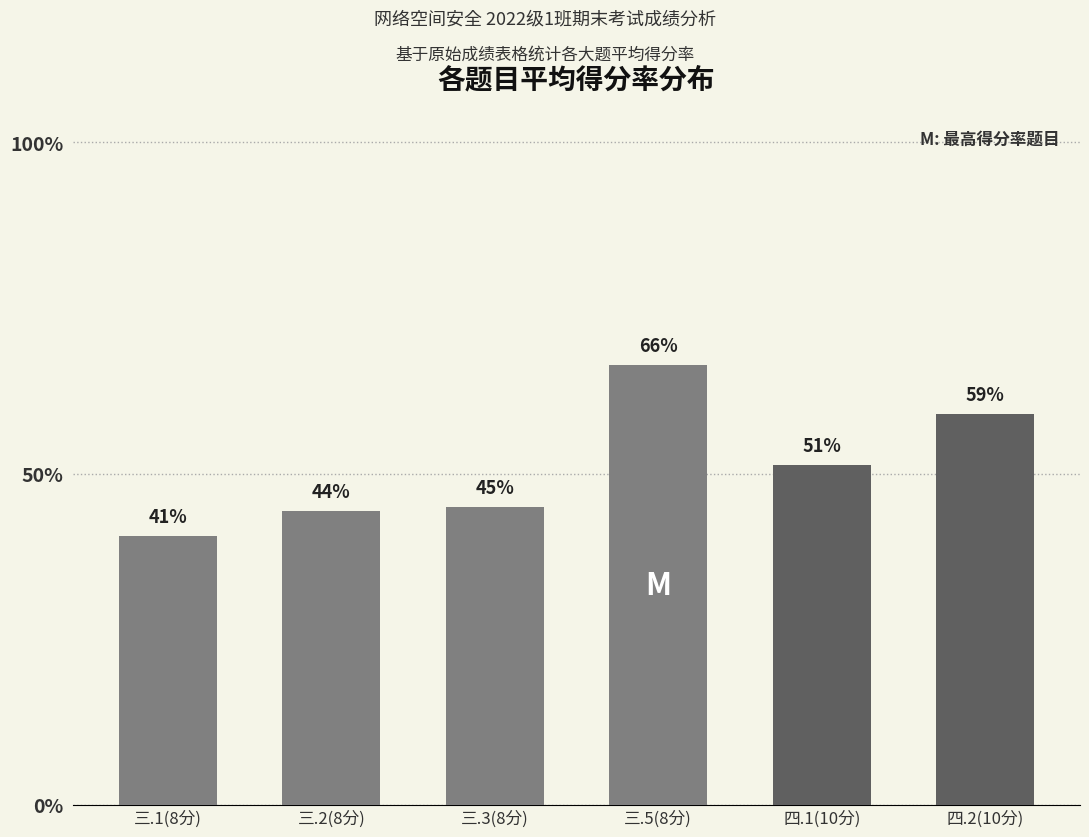

What is the maximum value shown in the chart?

66.4